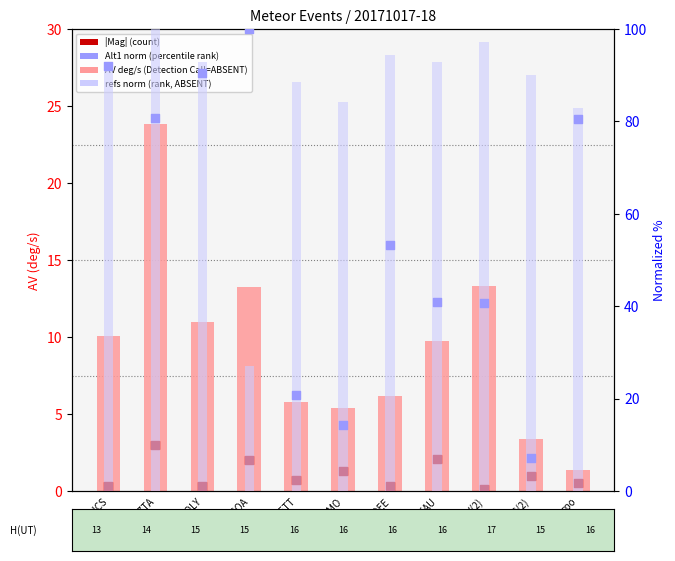

What is the total value across all series at I0_ZTA?

207.5